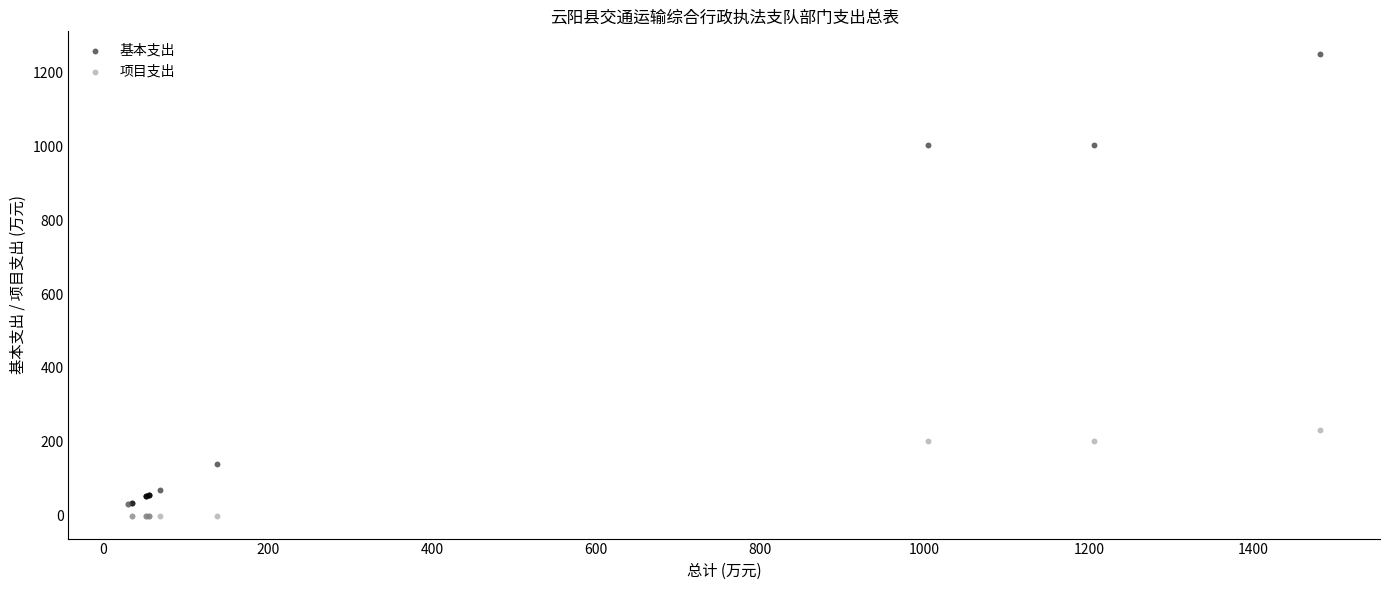

Which series reaches the minimum Y coordinate?

项目支出